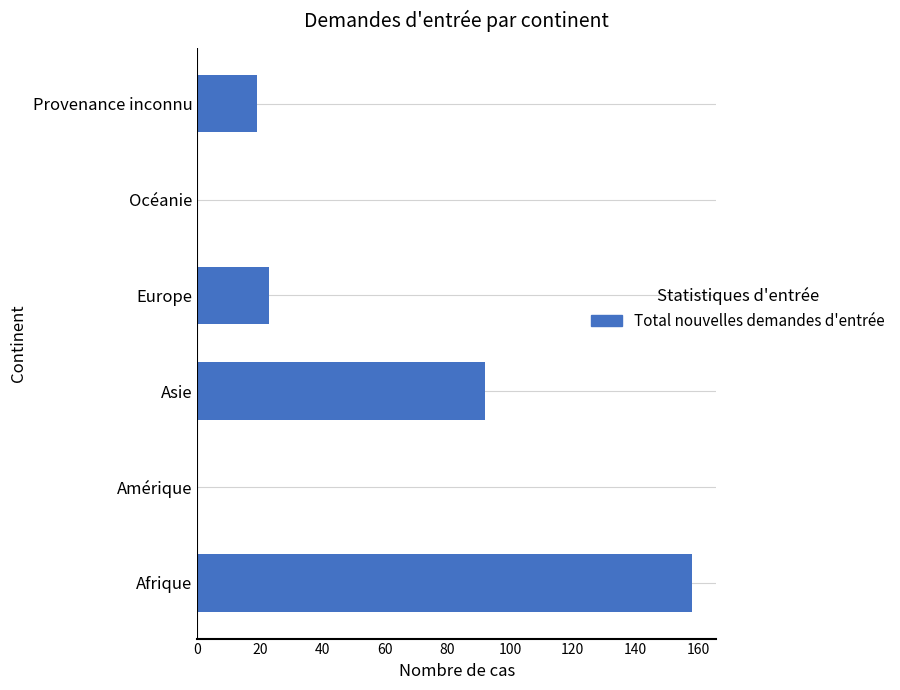

At which category does the chart reach its peak across all series?

Afrique